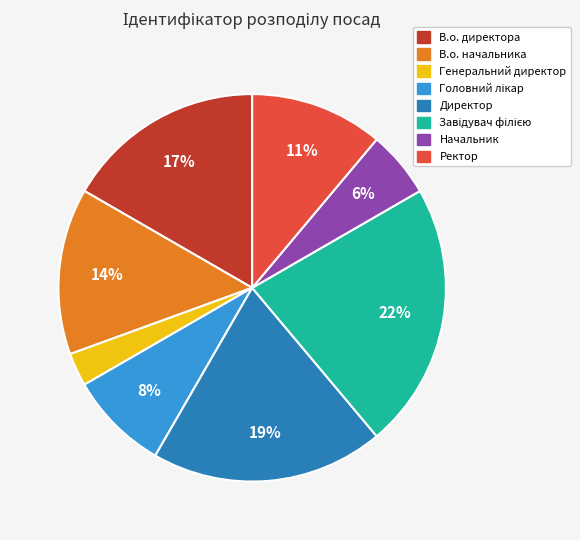

Between Директор and Ректор, which is larger?

Директор